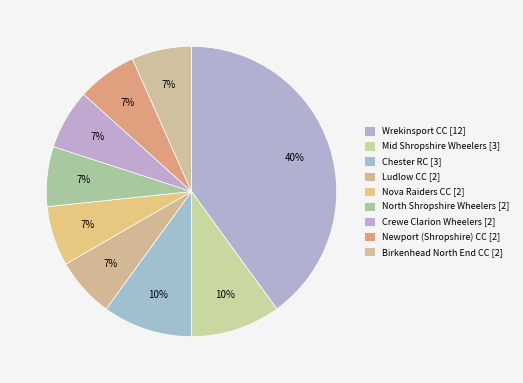

What portion of the pie excludes Chester RC [3]?

90.0%